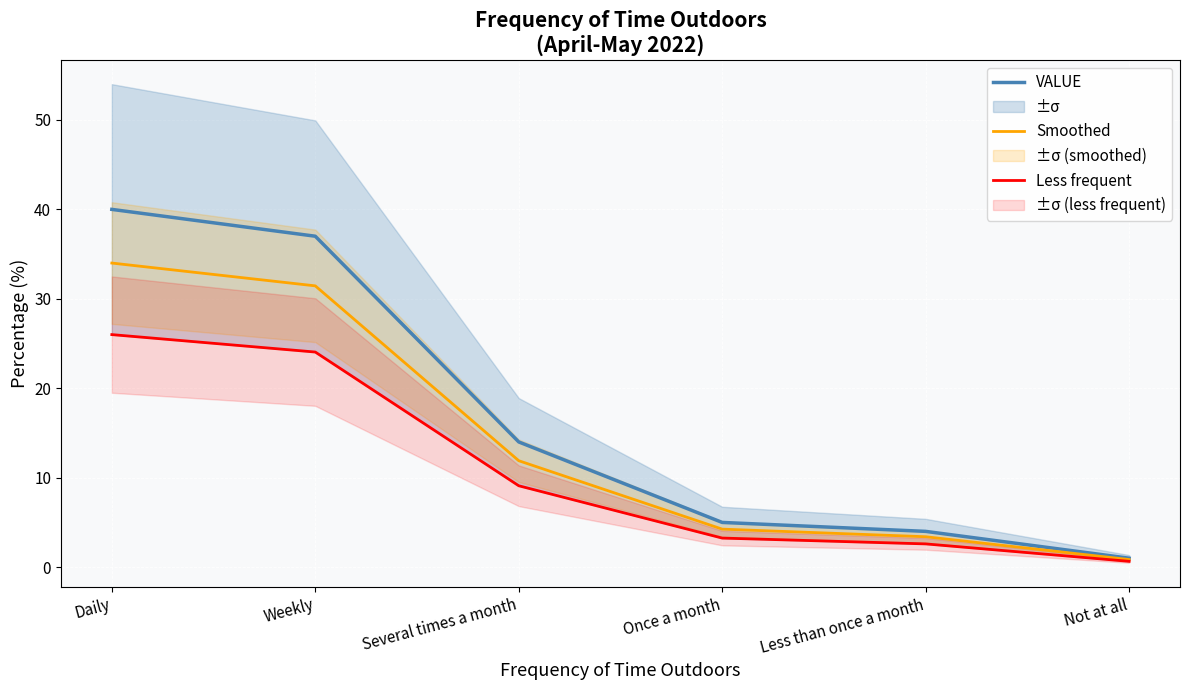

Between Once a month and Several times a month, which is larger?

Several times a month